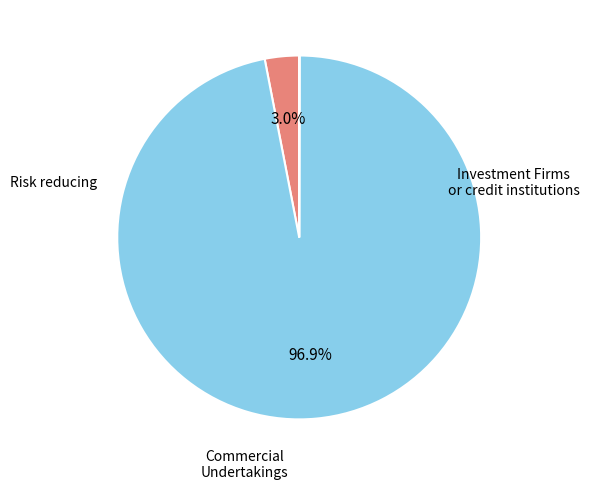

Is there any slice that represents more than half of the pie?

Yes